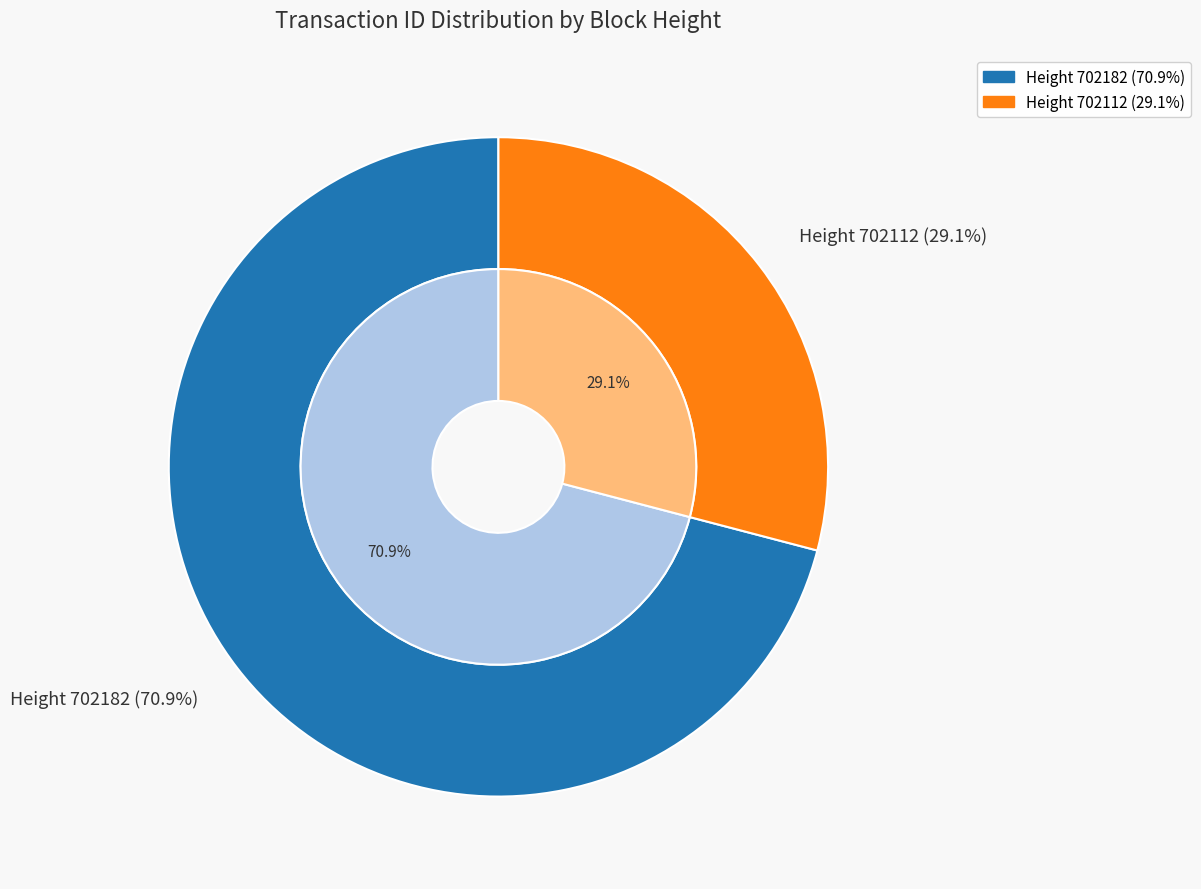

True or false: 702112 accounts for 38% of the total.

False